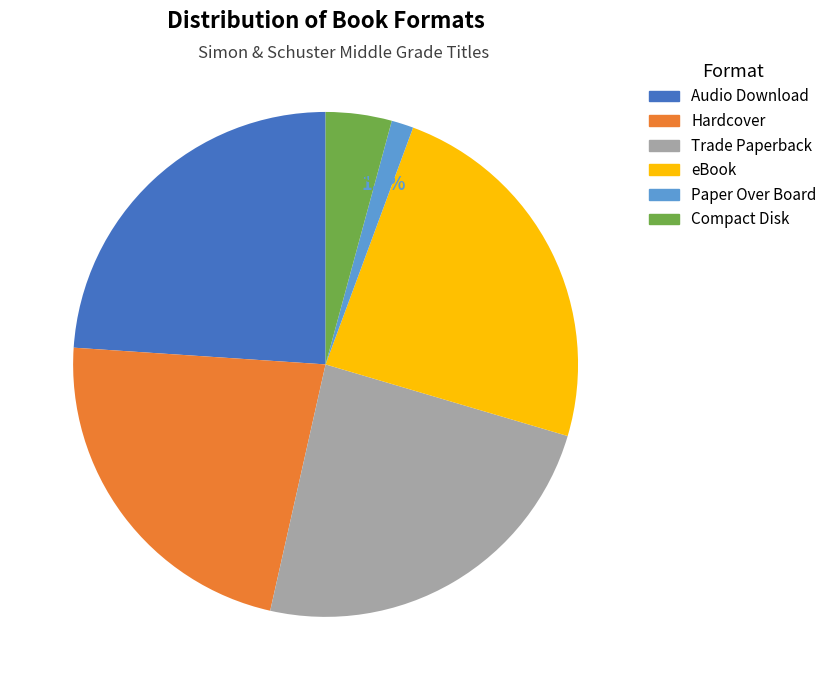

To the nearest percent, what is the difference between the largest and smallest slice percentages?

23%